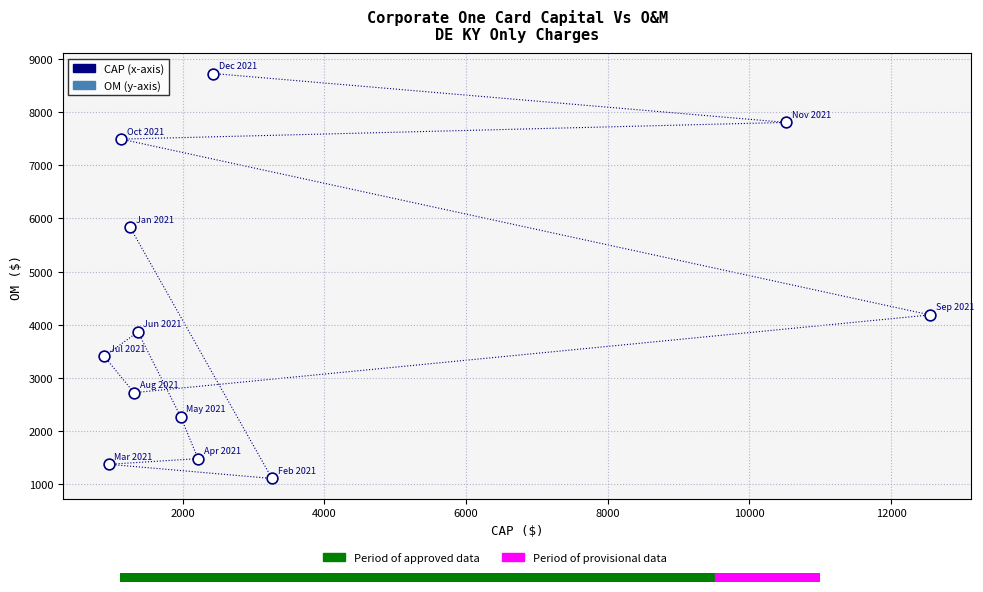

What Y value in the scatter plot is closest to 4916?

4183.5